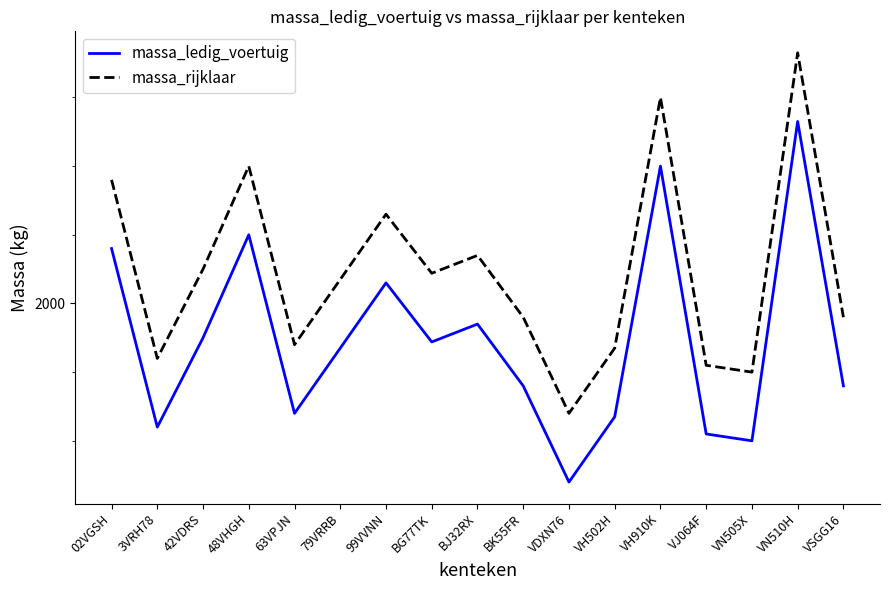

Is this an area chart (filled region under the line)?

No